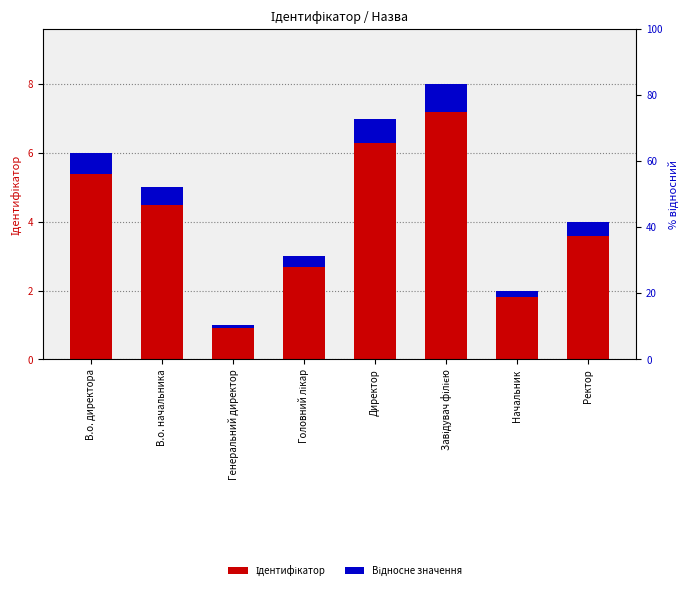

Which category has the lowest value across all series?

Генеральний директор